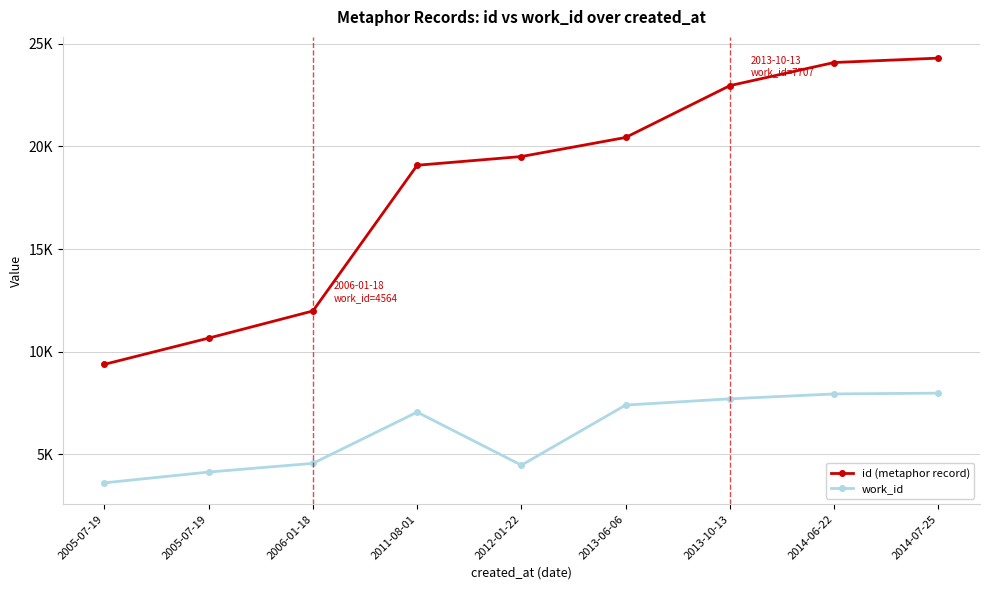

What are all the series names shown in the legend?

id (metaphor record), work_id